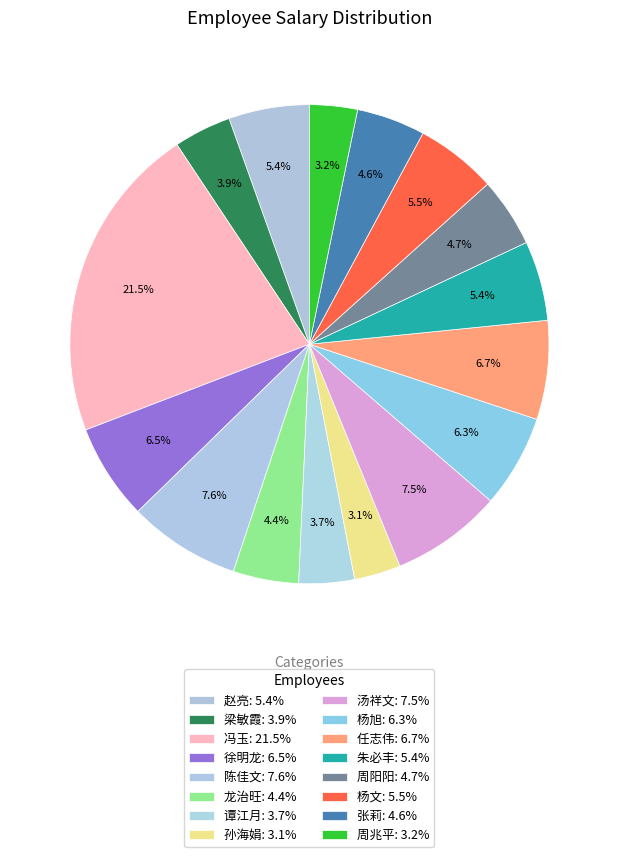

Between 龙治旺 and 梁敏霞, which is larger?

龙治旺